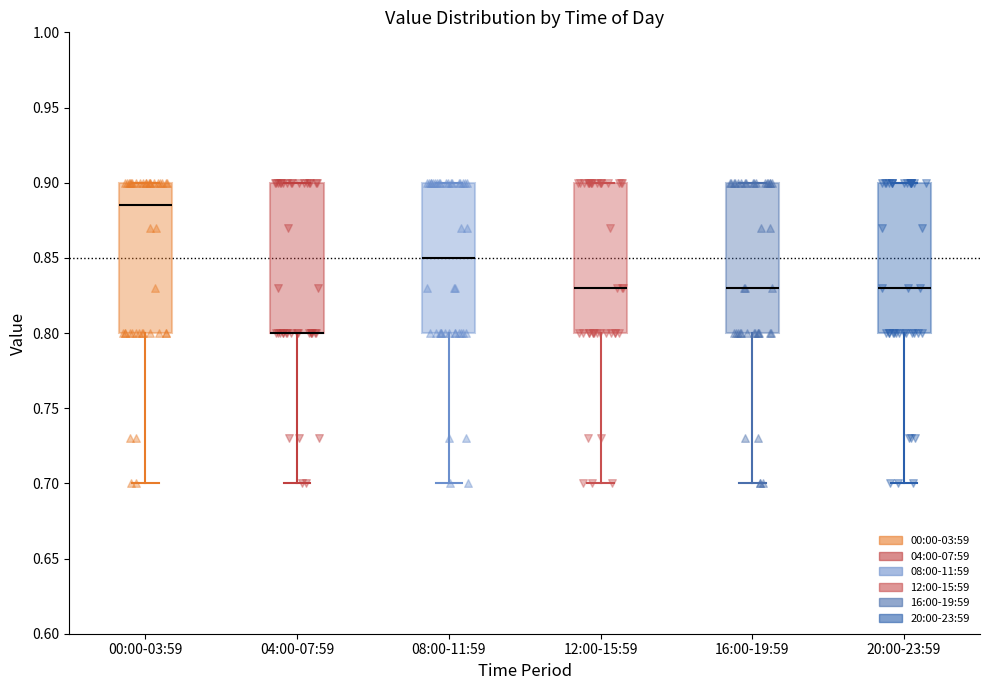

Reading left to right, transcribe this box plot: for each box, give where its median line is, the range the box spans, and where its two whiskers end, as read against the y-axis. The values are not printed on the chart, so give them approximately, as read against the axis.

00:00-03:59: median 0.885, box 0.800 to 0.900, whiskers 0.700 to 0.900
04:00-07:59: median 0.800 (drawn on the box's lower edge), box 0.800 to 0.900, whiskers 0.700 to 0.900
08:00-11:59: median 0.850, box 0.800 to 0.900, whiskers 0.700 to 0.900
12:00-15:59: median 0.830, box 0.800 to 0.900, whiskers 0.700 to 0.900
16:00-19:59: median 0.830, box 0.800 to 0.900, whiskers 0.700 to 0.900
20:00-23:59: median 0.830, box 0.800 to 0.900, whiskers 0.700 to 0.900